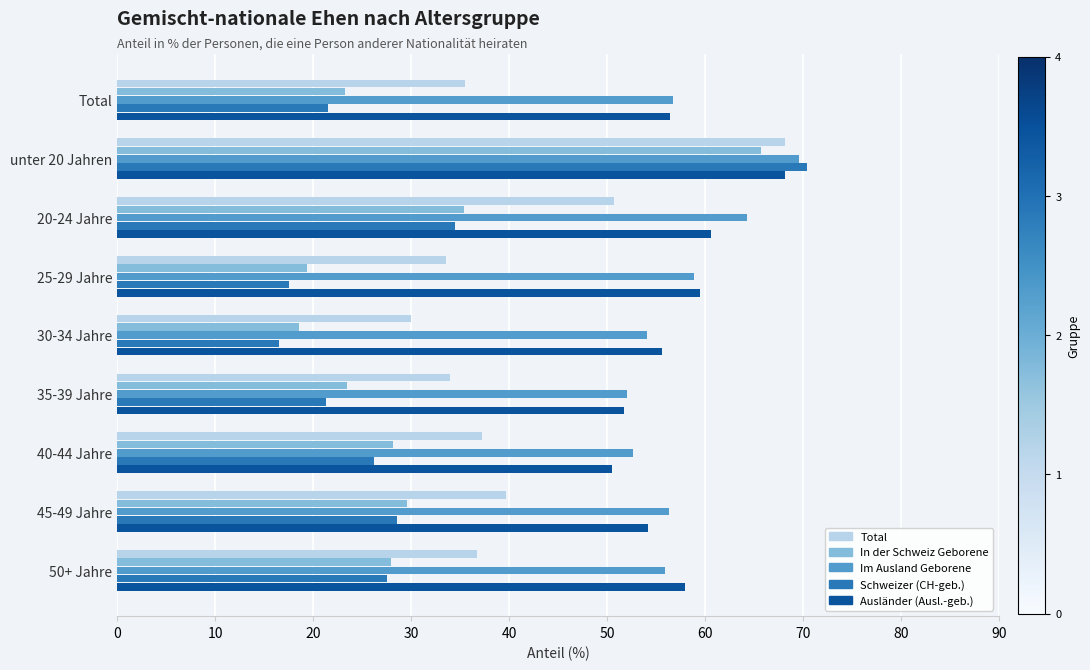

What is the total value across all series at 40-44 Jahre?

194.8